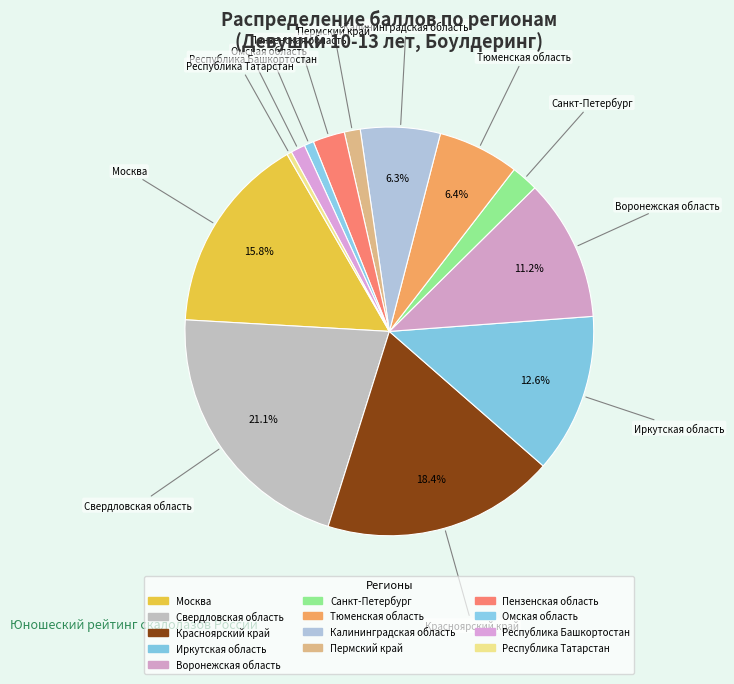

Count the number of slices in the pie.

13